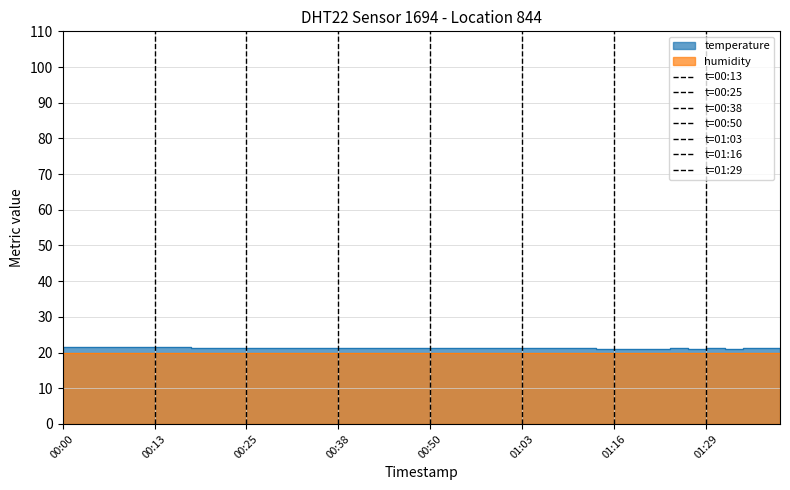

Reading left to right, extract all data points from this chart.

00:00=21.5	00:03=21.5	00:05=21.5	00:08=21.5	00:10=21.5	00:13=21.5	00:15=21.5	00:18=21.4	00:20=21.4	00:23=21.4	00:25=21.4	00:28=21.4	00:30=21.3	00:33=21.4	00:35=21.4	00:38=21.4	00:40=21.4	00:43=21.4	00:45=21.4	00:48=21.3	00:50=21.2	00:53=21.2	00:55=21.2	00:58=21.3	01:01=21.2	01:03=21.3	01:06=21.2	01:08=21.2	01:11=21.2	01:13=21.1	01:16=21.1	01:18=21.1	01:21=21.1	01:23=21.2	01:26=21.1	01:29=21.2	01:31=21.1	01:34=21.2	01:36=21.2	01:39=21.1